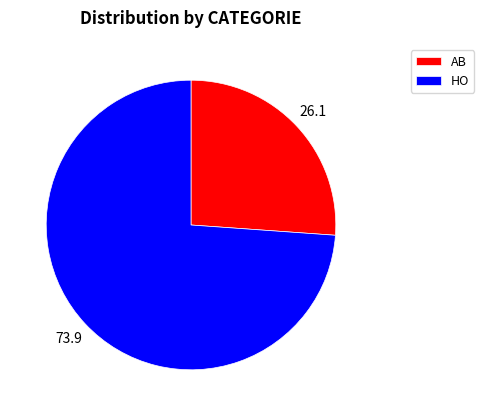

What is the ratio of the value at HO to the value at AB?

2.8